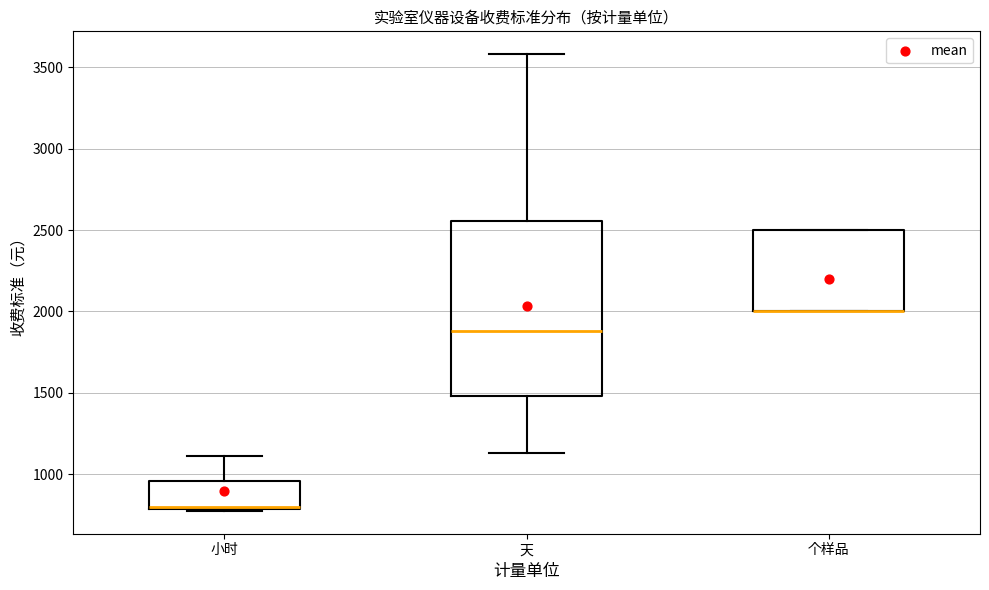

Reading left to right, transcribe this box plot: for each box, give where its median line is, the range the box spans, and where its two whiskers end, as read against the y-axis. The values are not printed on the chart, so give them approximately, as read against the axis.

小时: median 800, box 800 to 950, whiskers 800 to 1100
天: median 1900, box 1500 to 2550, whiskers 1150 to 3600
个样品: median 2000 (drawn on the box's lower edge), box 2000 to 2500, whiskers 2000 to 2500